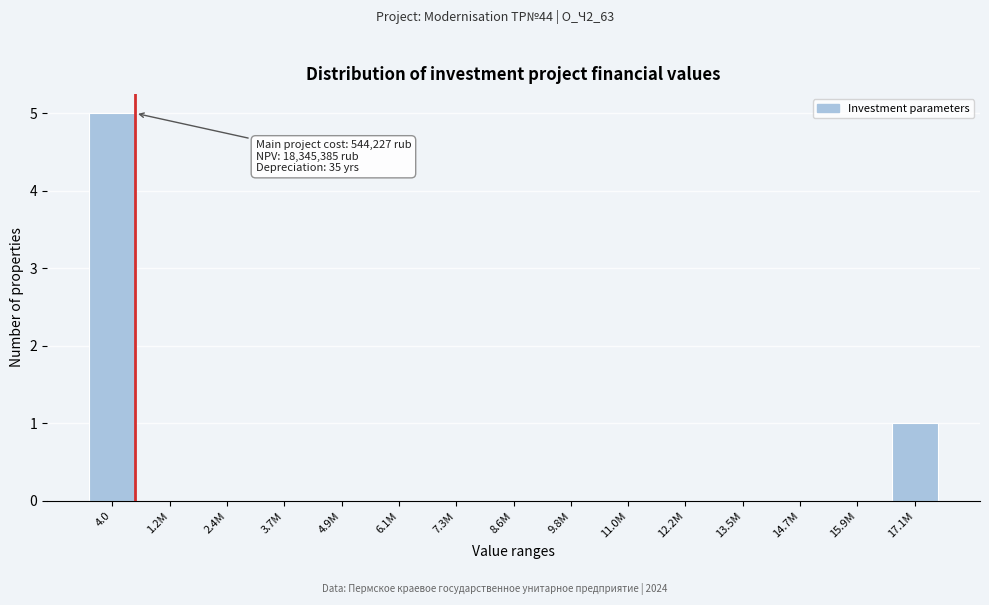

Reading left to right, what are all the values shown in this chart?

4.0=5	1.2M=0	2.4M=0	3.7M=0	4.9M=0	6.1M=0	7.3M=0	8.6M=0	9.8M=0	11.0M=0	12.2M=0	13.5M=0	14.7M=0	15.9M=0	17.1M=1